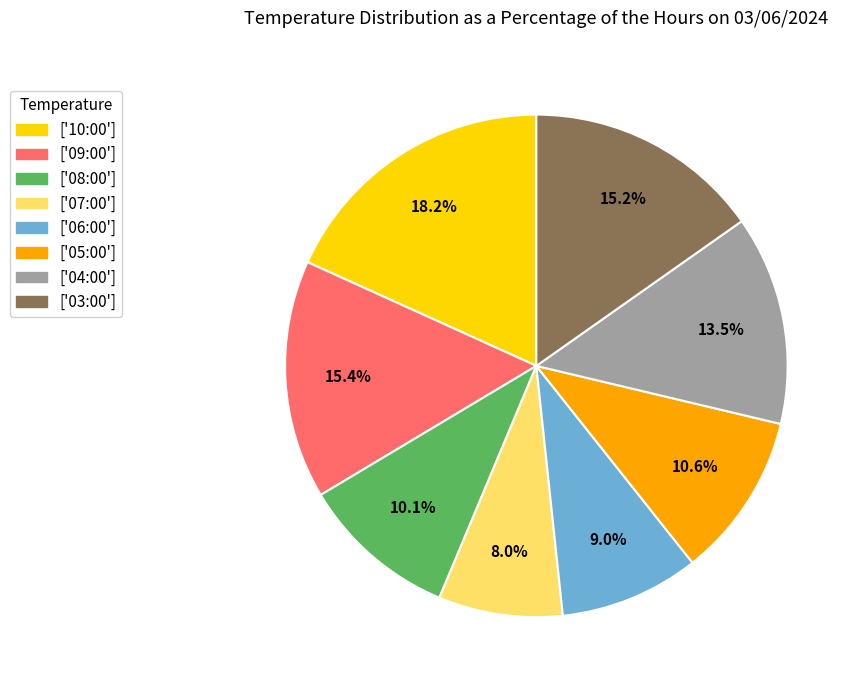

How many segments does this pie chart have?

8